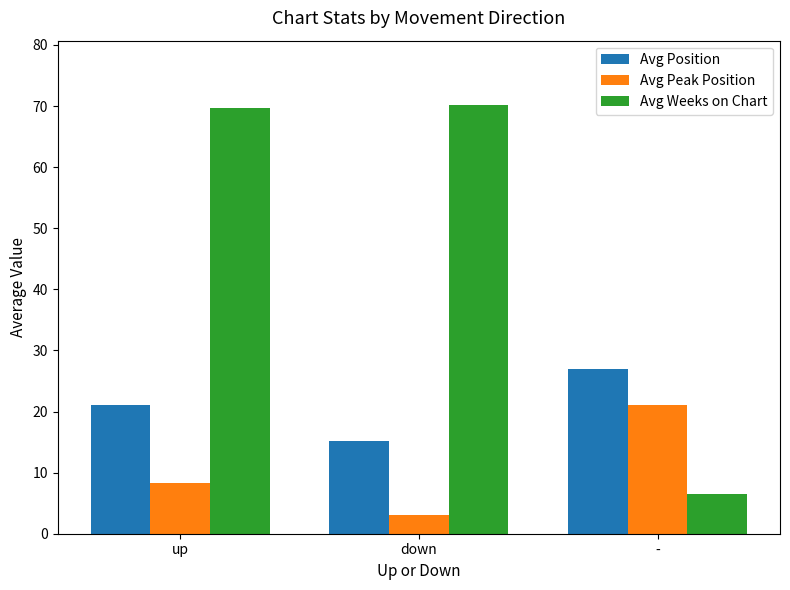

How many bars are there in each group?

3